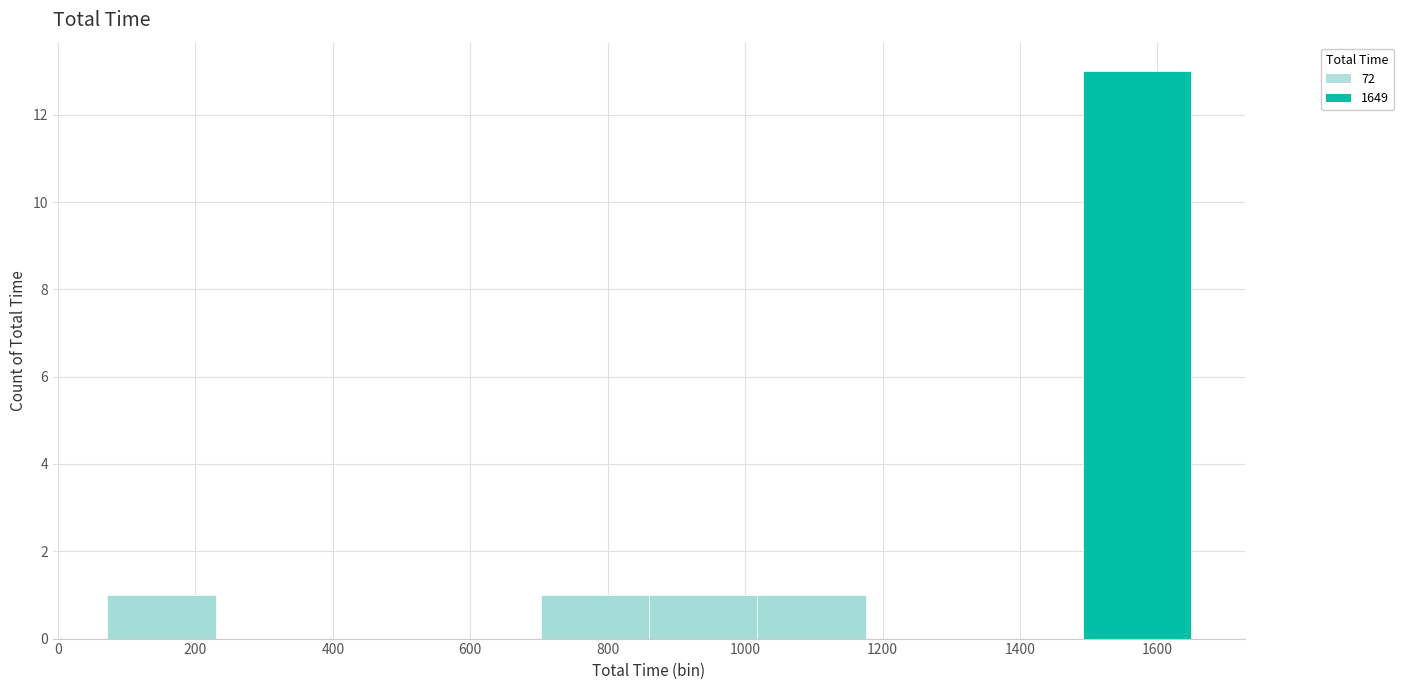

Reading left to right, list every bar in this chart as the range it spans on the x-axis followed by its height. Neither the bar edges nor the heights are printed on the chart, so give them approximately, as read against the axes.

80 to 220: 1
220 to 380: 0
380 to 540: 0
540 to 700: 0
700 to 860: 1
860 to 1020: 1
1020 to 1180: 1
1180 to 1340: 0
1340 to 1500: 0
1500 to 1640: 13